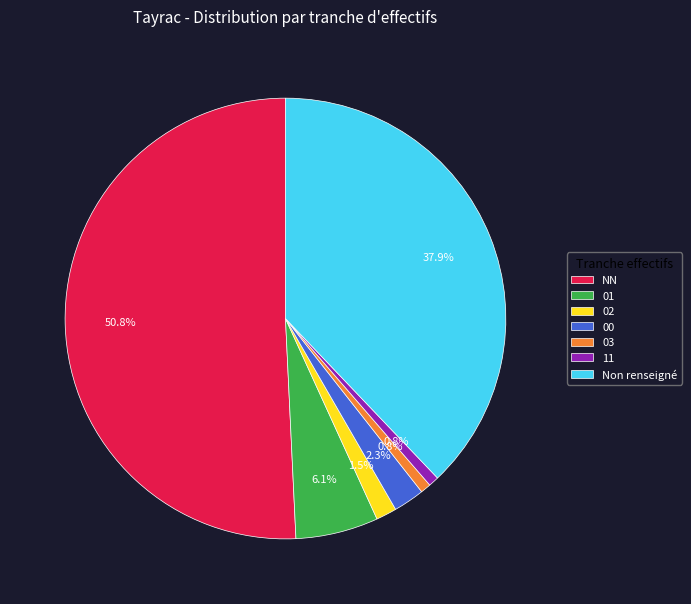

Which category has the biggest portion of the pie?

NN